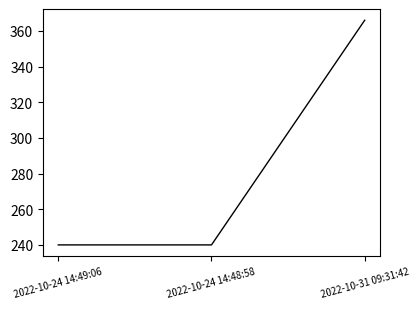

Reading left to right, transcribe all the data shown in this chart.

240	240	366